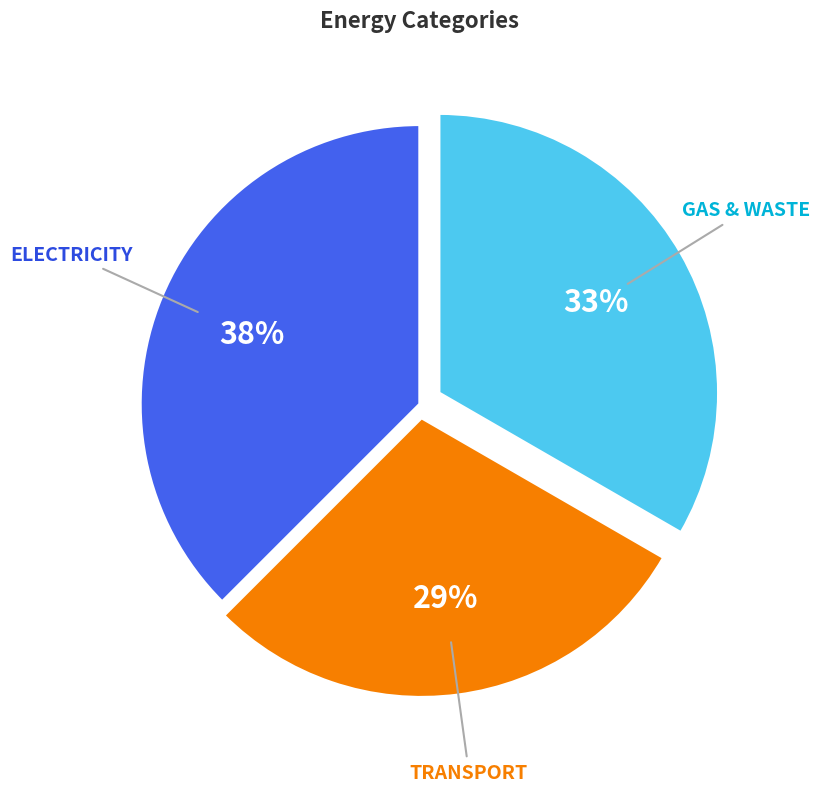

How many slices are in this pie chart?

3